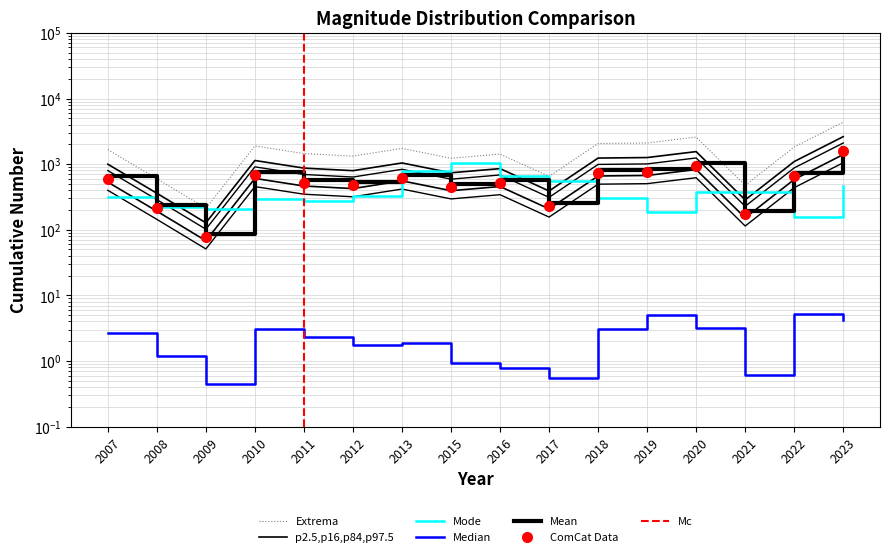

What is the difference between the highest and lowest values at 2023?

4370.8